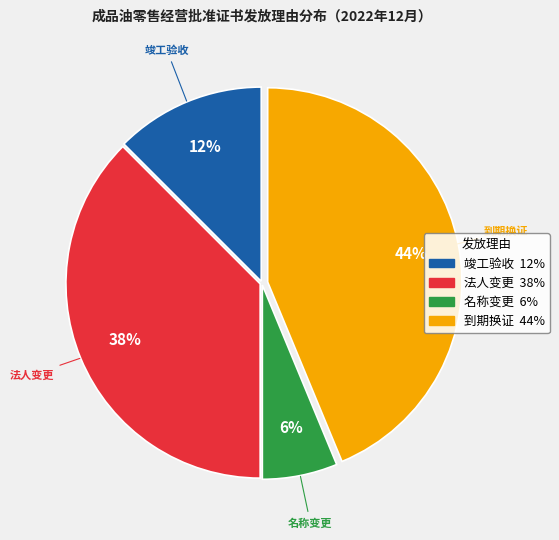

True or false: 法人变更 accounts for 50% of the total.

False